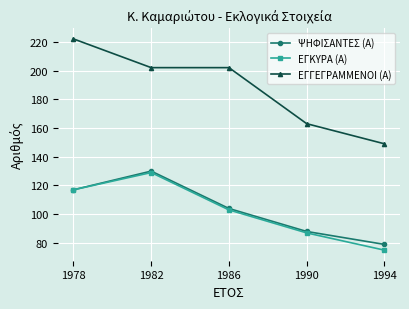

In ΕΓΚΥΡΑ (Α), how many points are higher than both neighbors (excluding endpoints)?

1